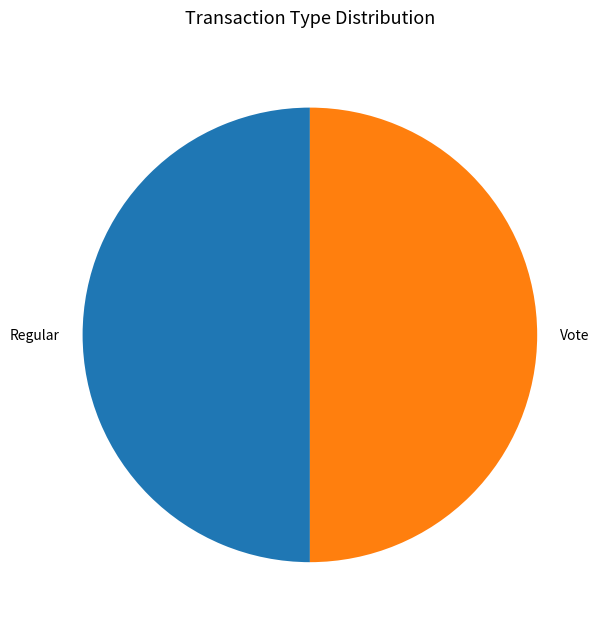

What is the ratio of the value at Regular to the value at Vote?

1.0